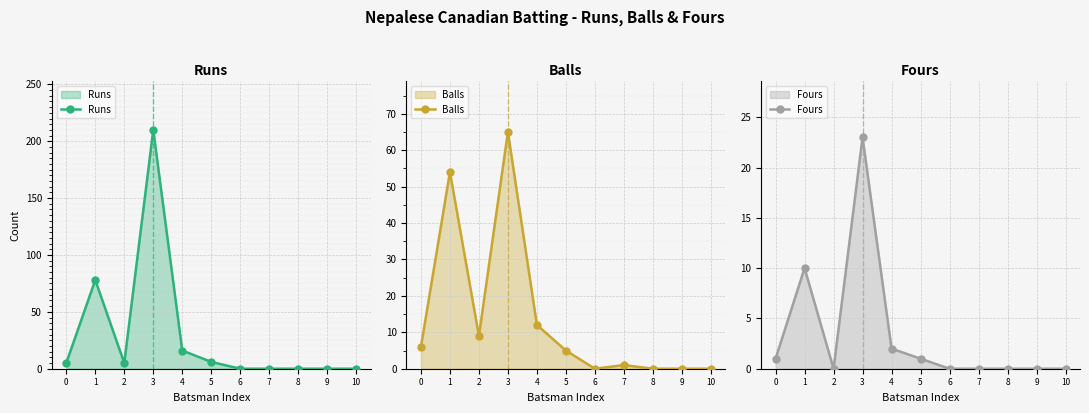

Which series ends up on top after the final intersection of Runs and Balls?

Runs